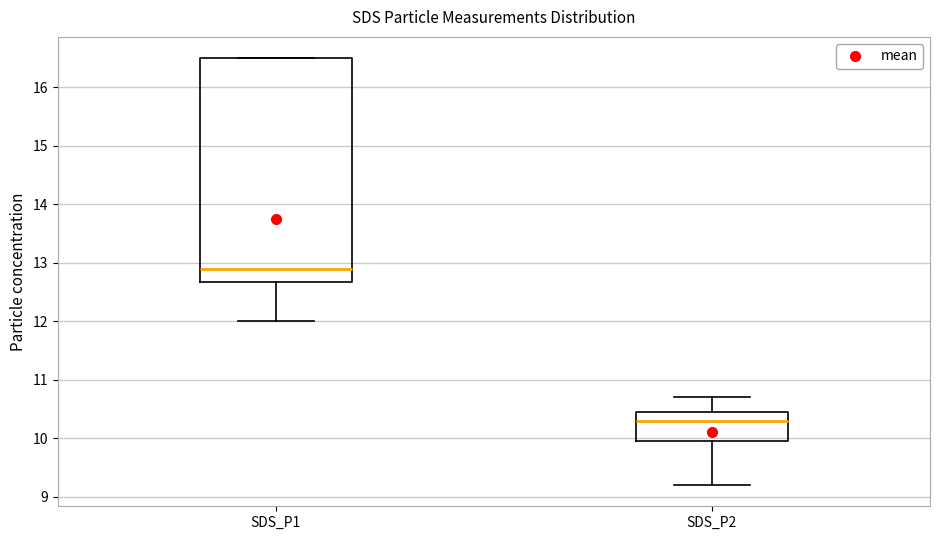

Where does the median line of the box for SDS_P2 sit on the y-axis? The values are not printed on the chart, so give them approximately, as read against the axis.

10.3